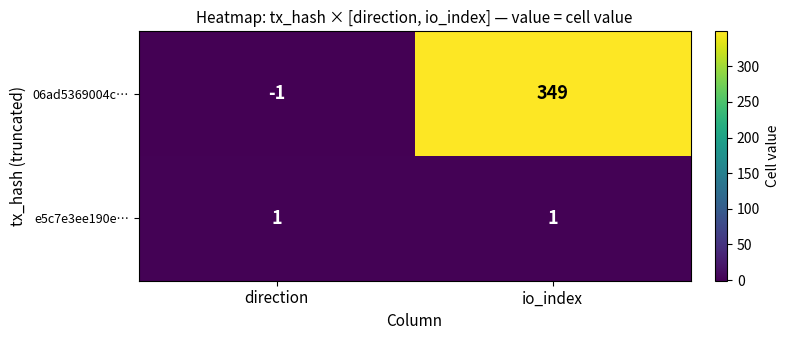

At which category is the sum across all series the highest?

io_index